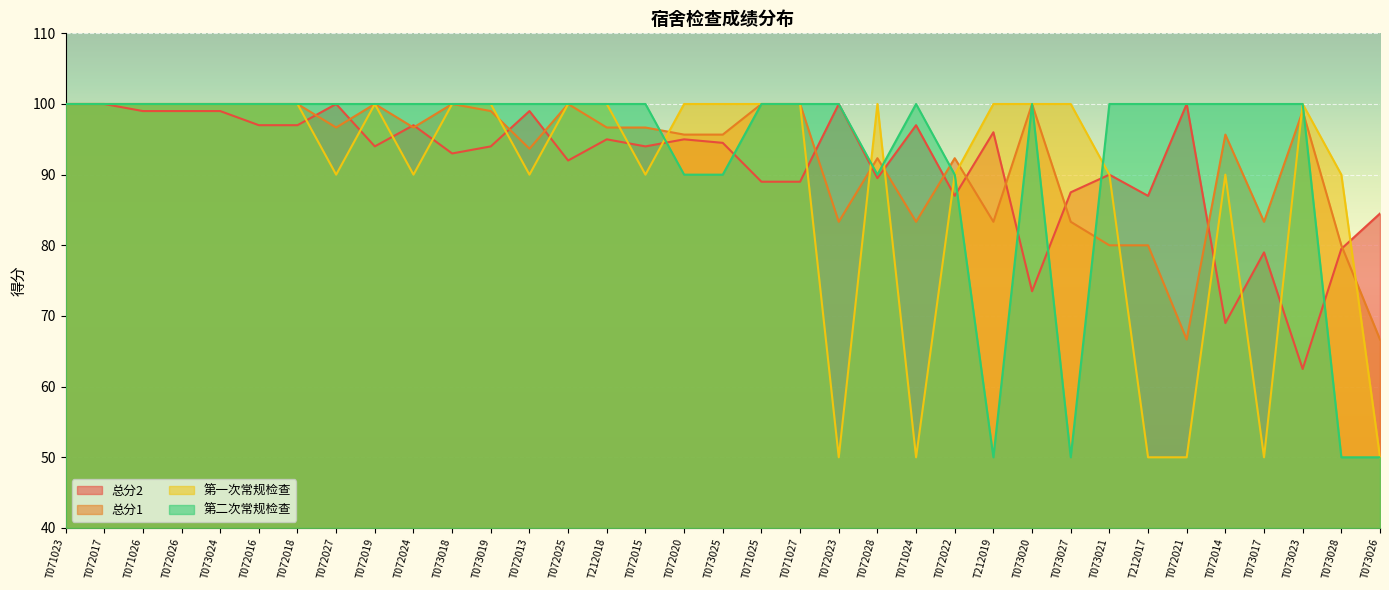

What is the value of the 第二次常规检查 point at the 33rd from the left?

100.0